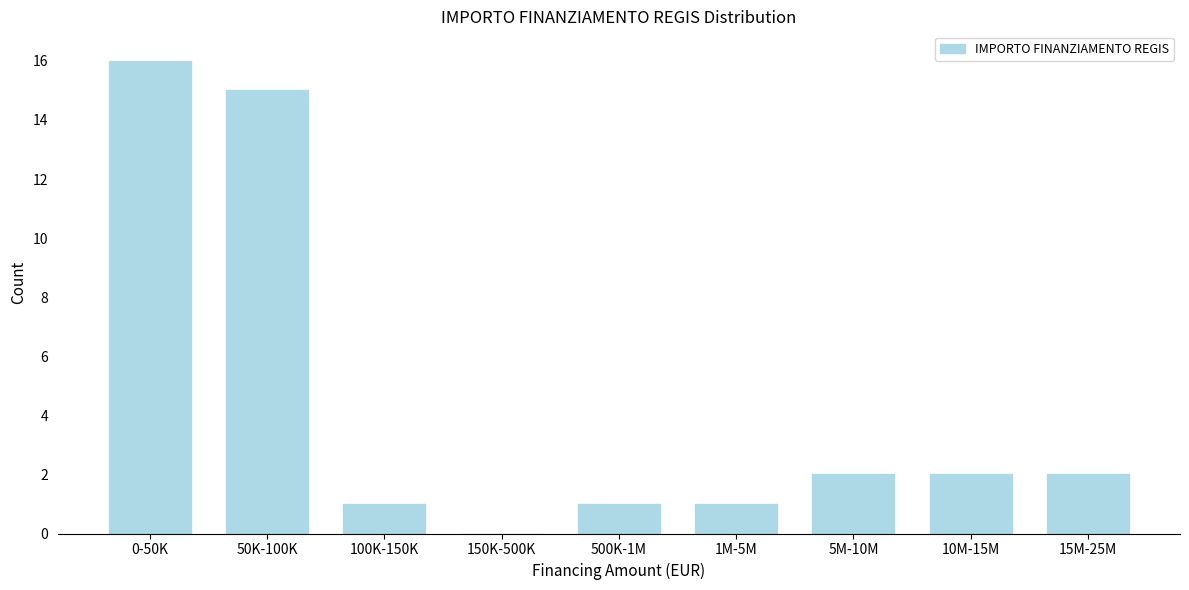

Reading left to right, extract all data points from this chart.

0-50K=16	50K-100K=15	100K-150K=1	150K-500K=0	500K-1M=1	1M-5M=1	5M-10M=2	10M-15M=2	15M-25M=2